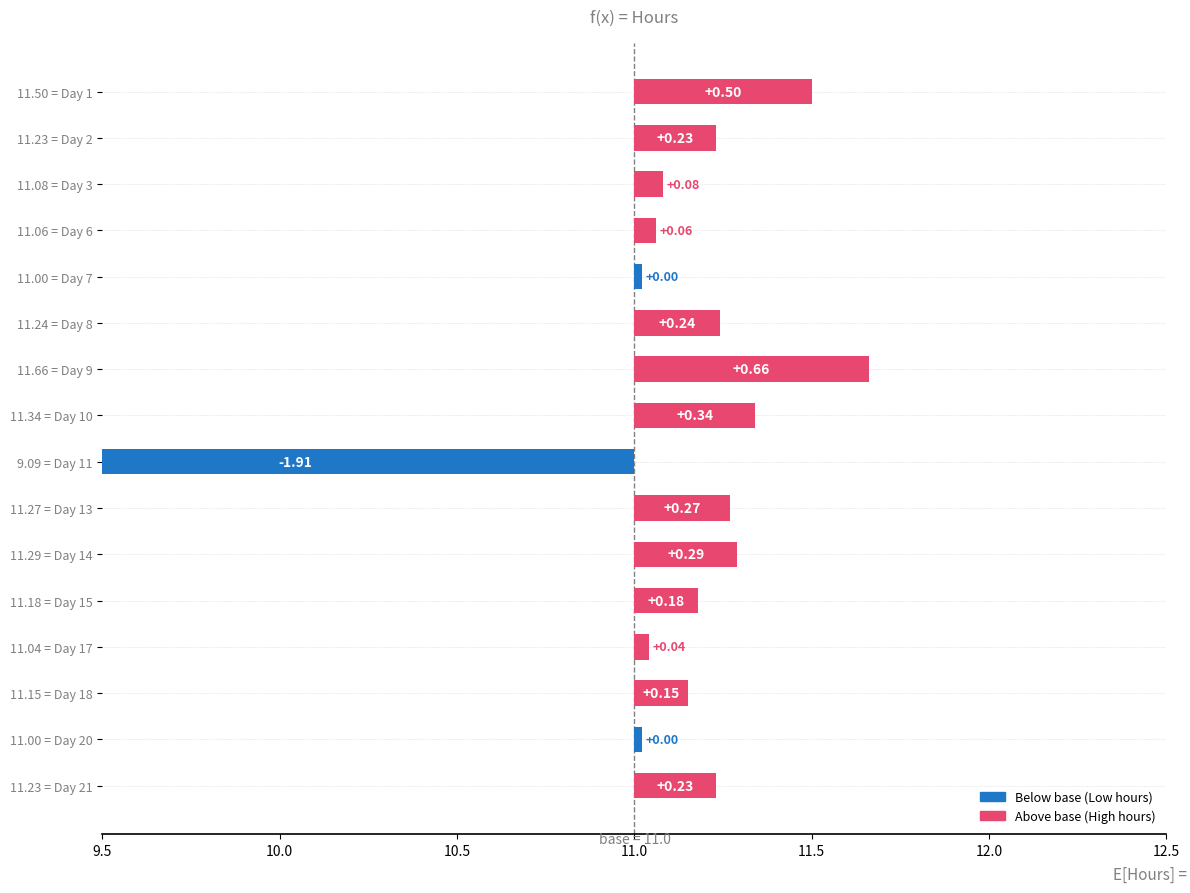

What value does the data have at 11.27 = Day 13?

0.3